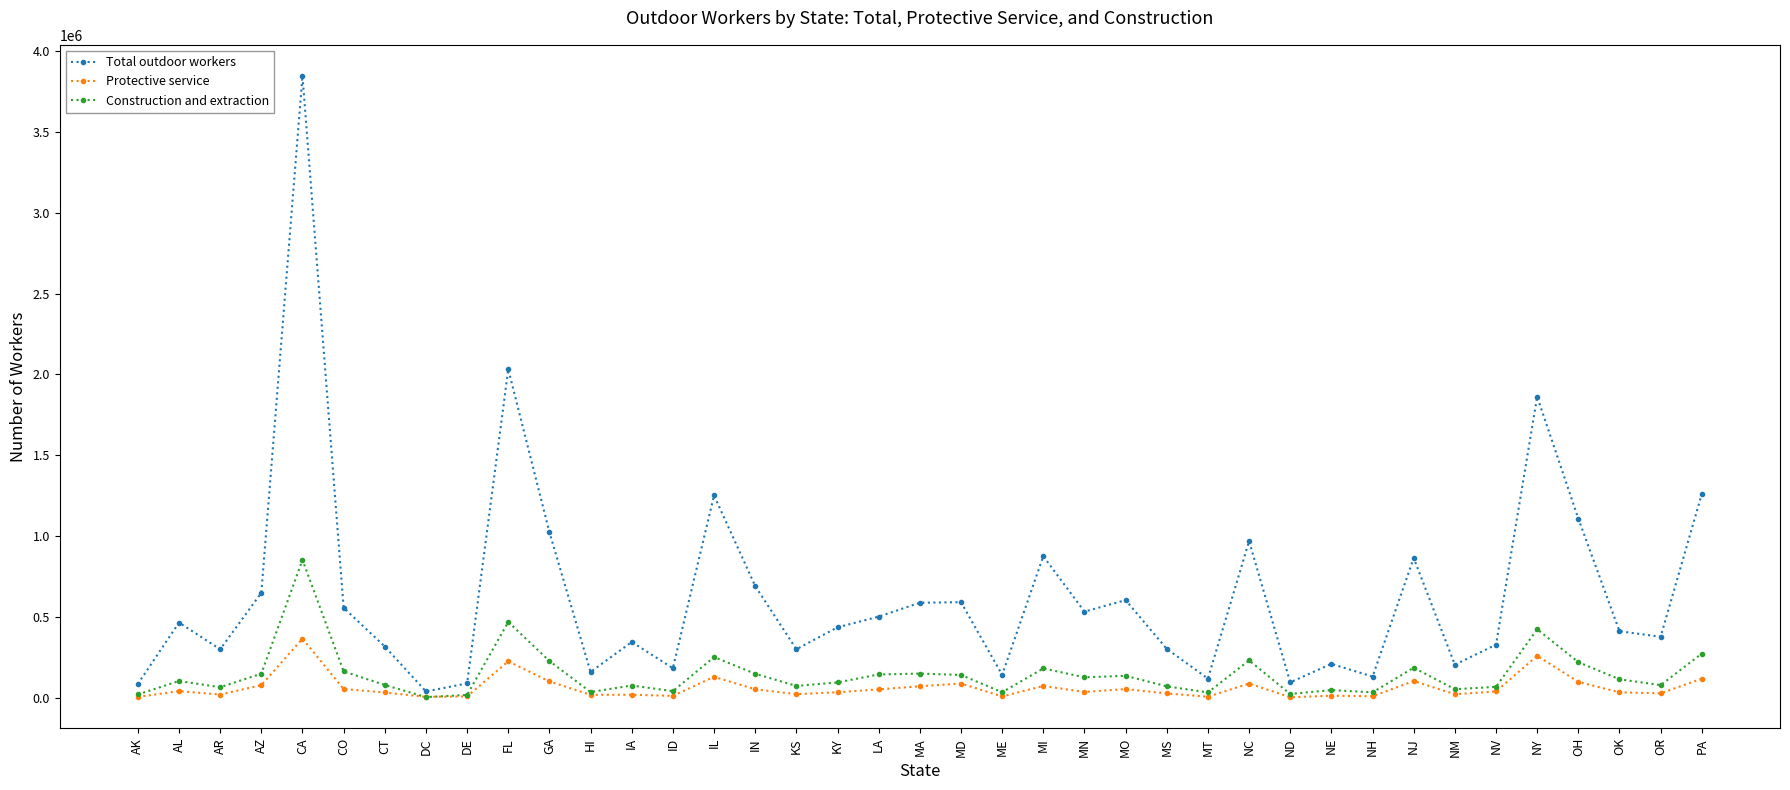

Which series changed the most between HI and MI?

Total outdoor workers